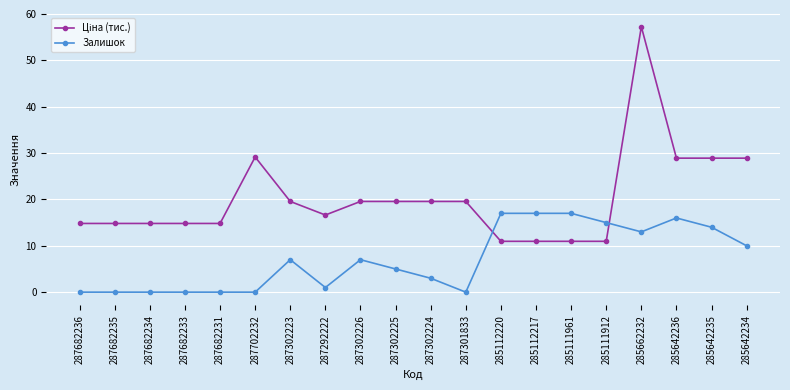

What is the difference between the highest and lowest values at 287682234?

14.8